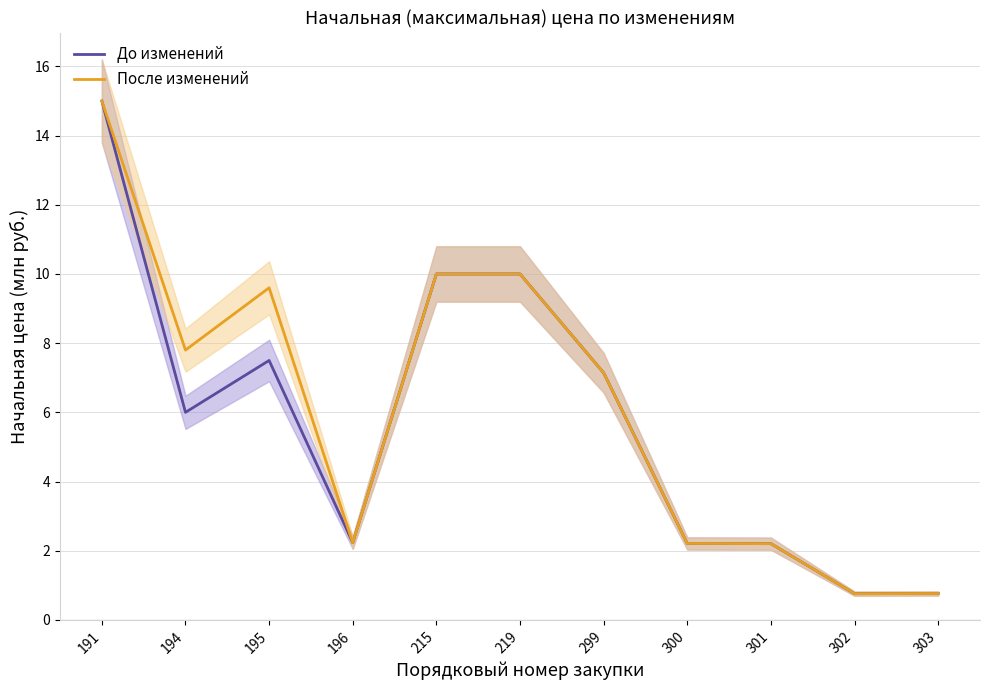

Does the chart have visible grid lines?

Yes